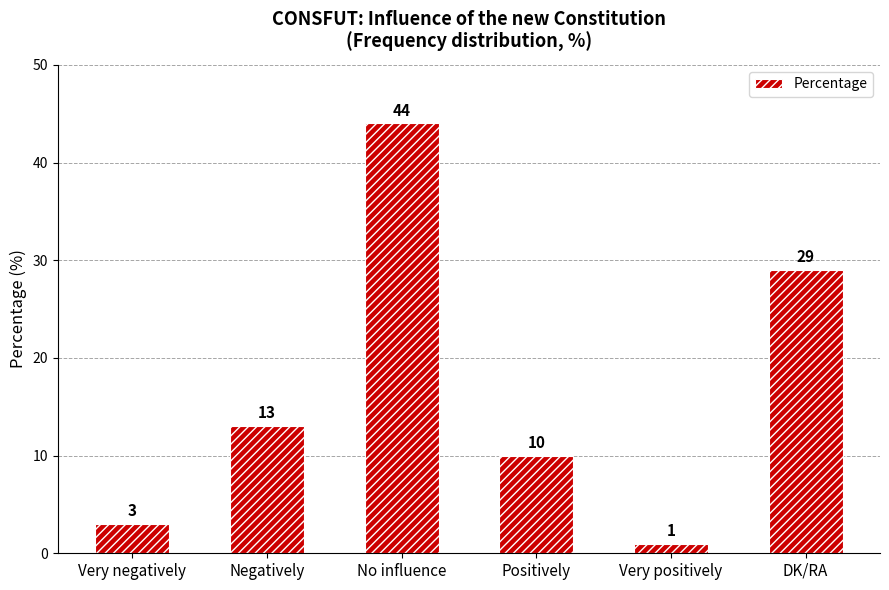

What is the smallest value displayed?

1